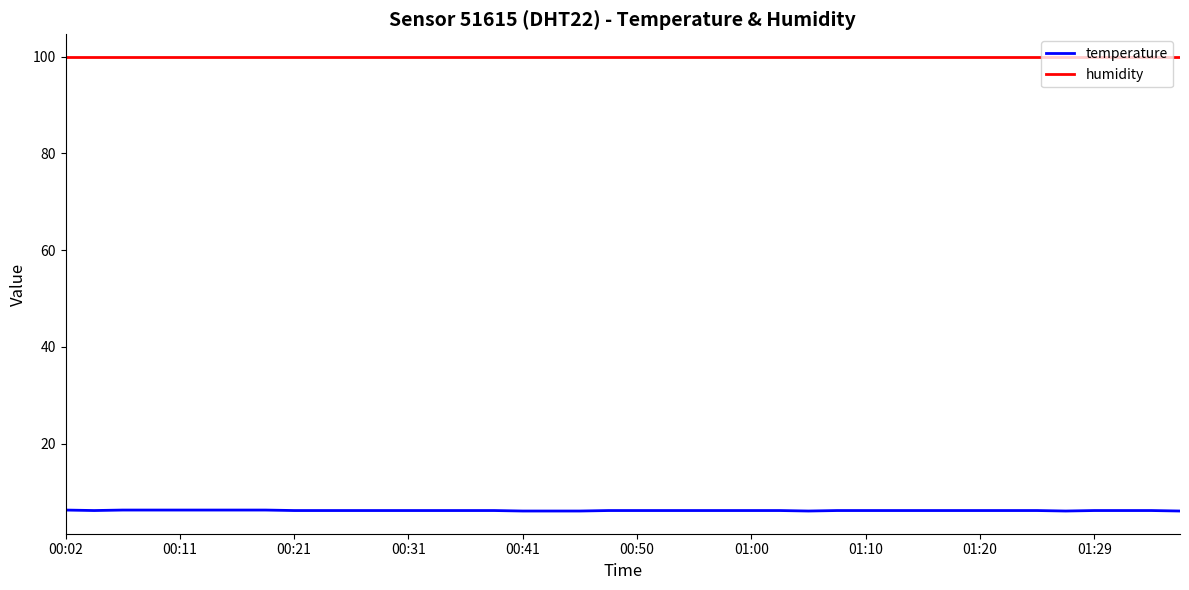

Which series has the widest spread of values?

temperature